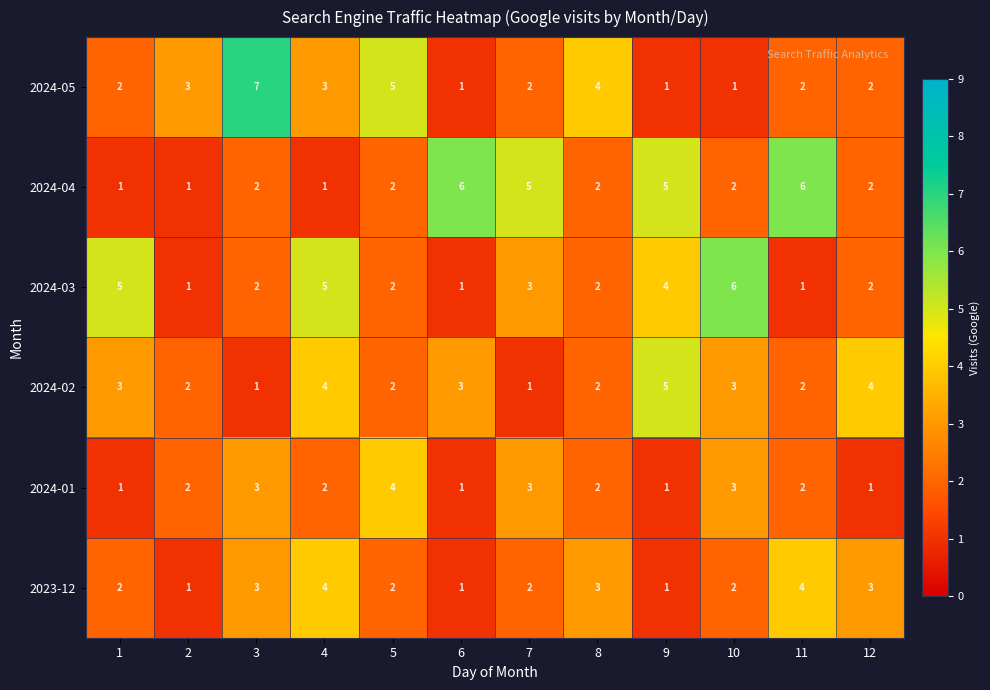

How many 2023-12 values are between 2 and 3?

7